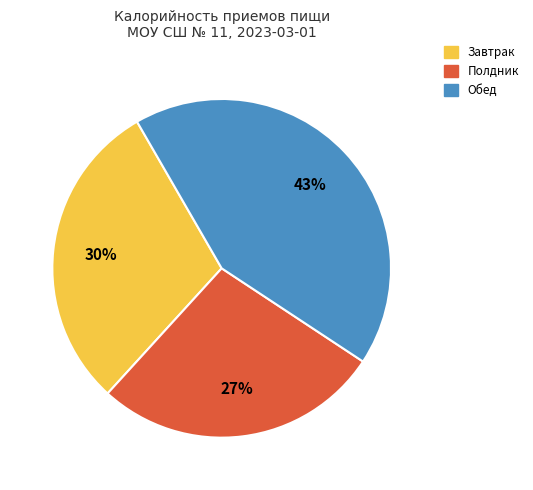

What percentage is the Обед slice, to the nearest percent?

43%